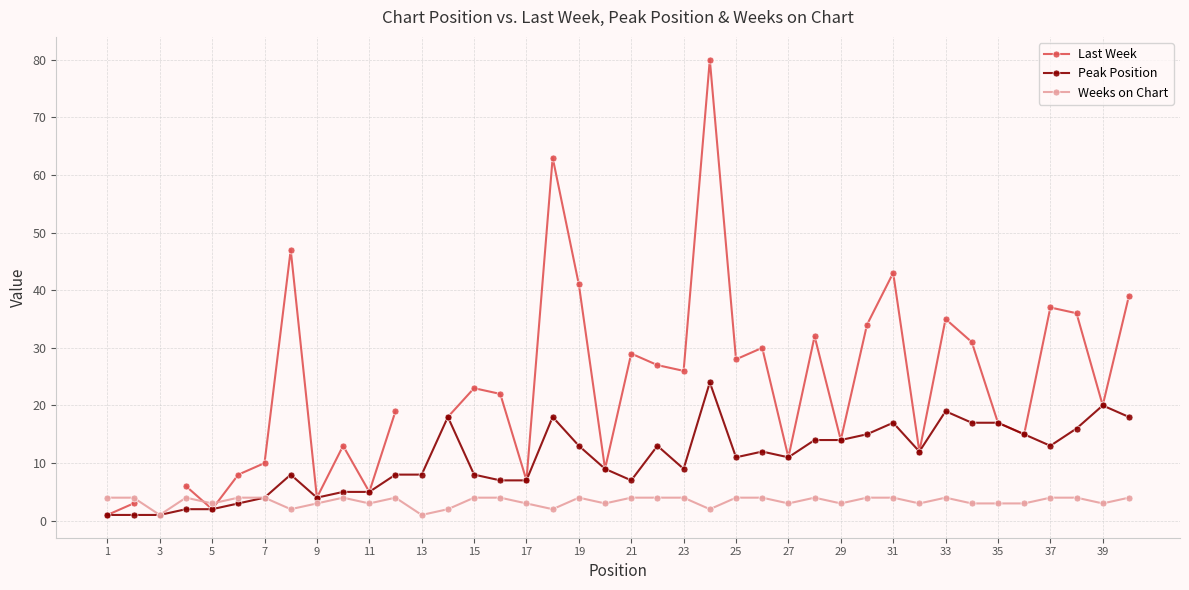

Which series has the largest range (max minus min)?

Last Week